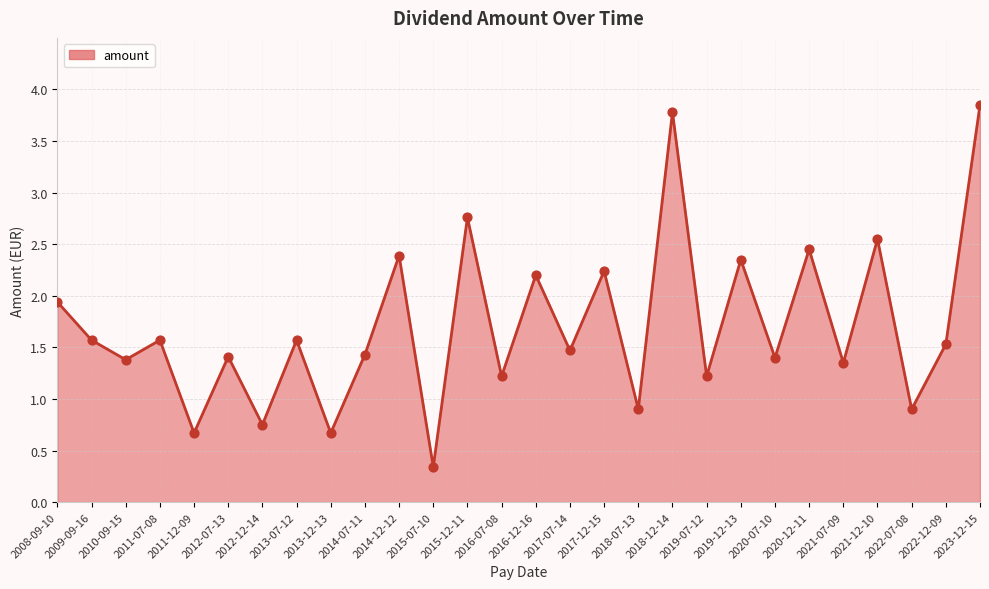

Which has a higher value, 2020-12-11 or 2011-07-08?

2020-12-11